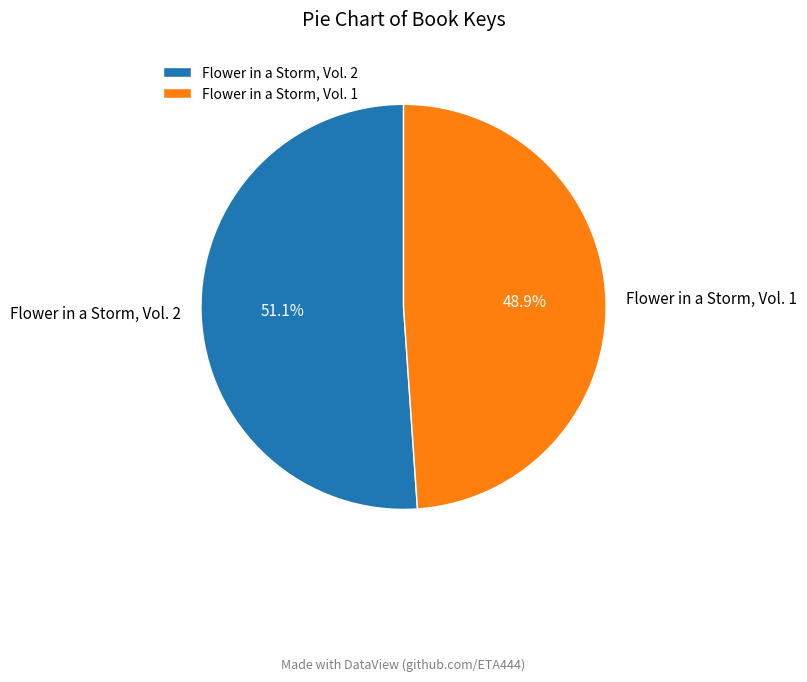

Count the number of slices in the pie.

2